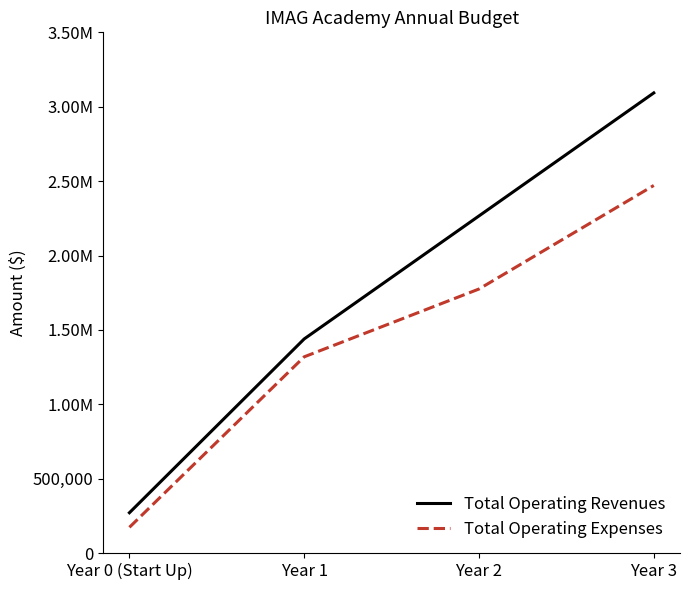

Is this an area chart (filled region under the line)?

No